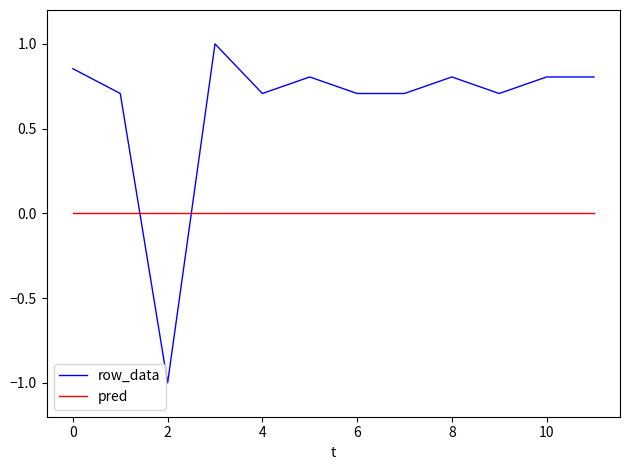

Which series has the largest total across all categories?

row_data